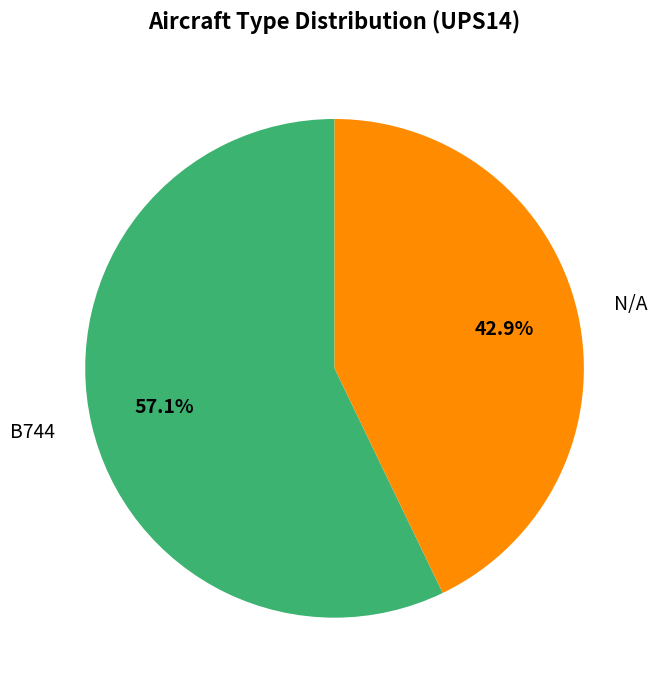

To the nearest percent, what is the combined percentage of N/A and B744?

100%